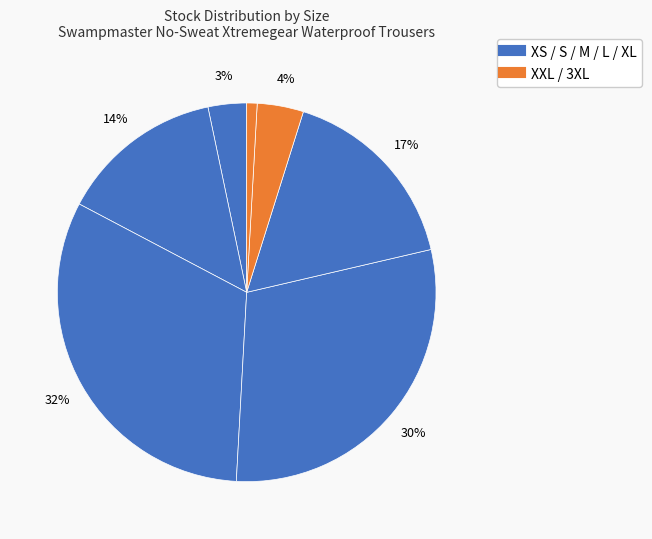

How many slices are in this pie chart?

7